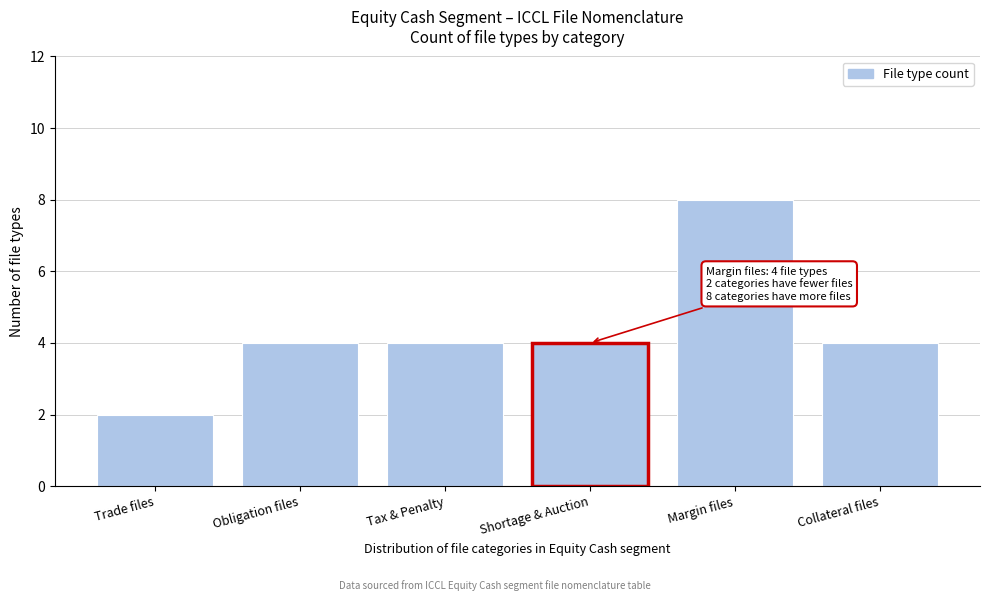

Reading left to right, extract all data points from this chart.

Trade files=2	Obligation files=4	Tax & Penalty=4	Shortage & Auction=4	Margin files=8	Collateral files=4